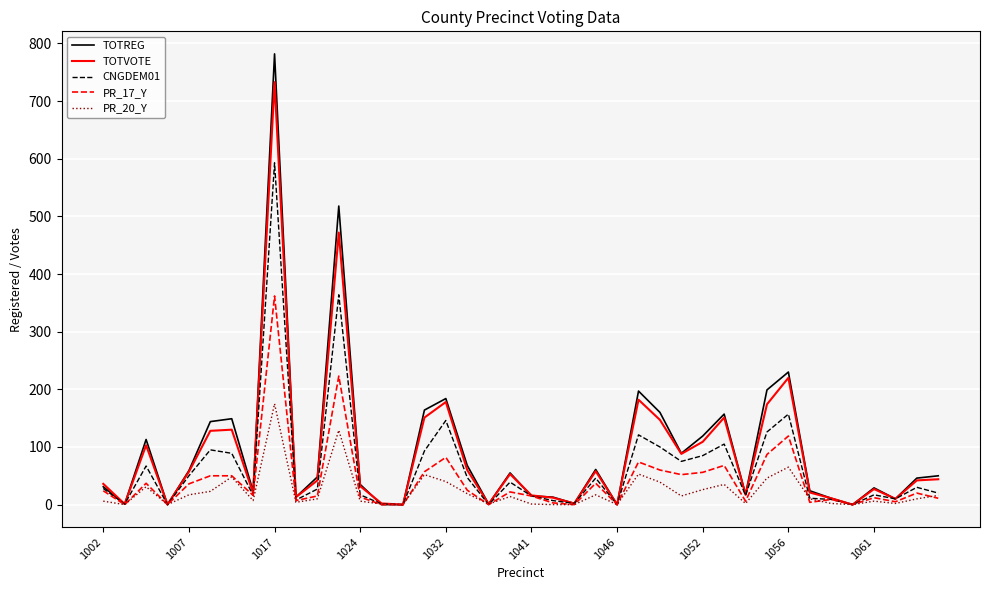

What is the maximum value shown in the chart?

782